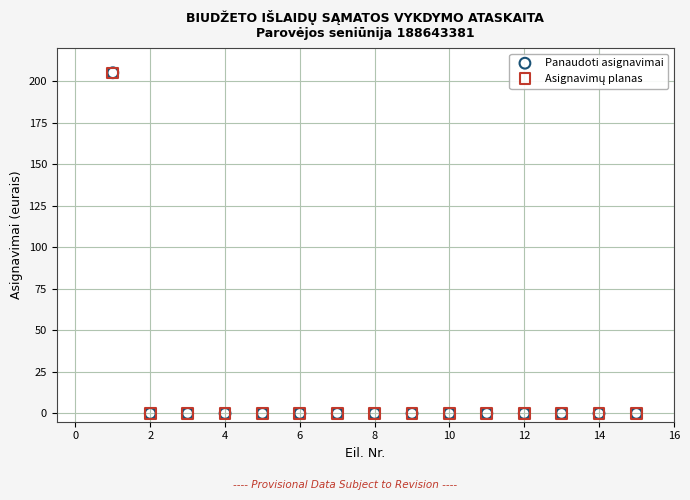

Which series has the widest spread of Y values?

Panaudoti asignavimai